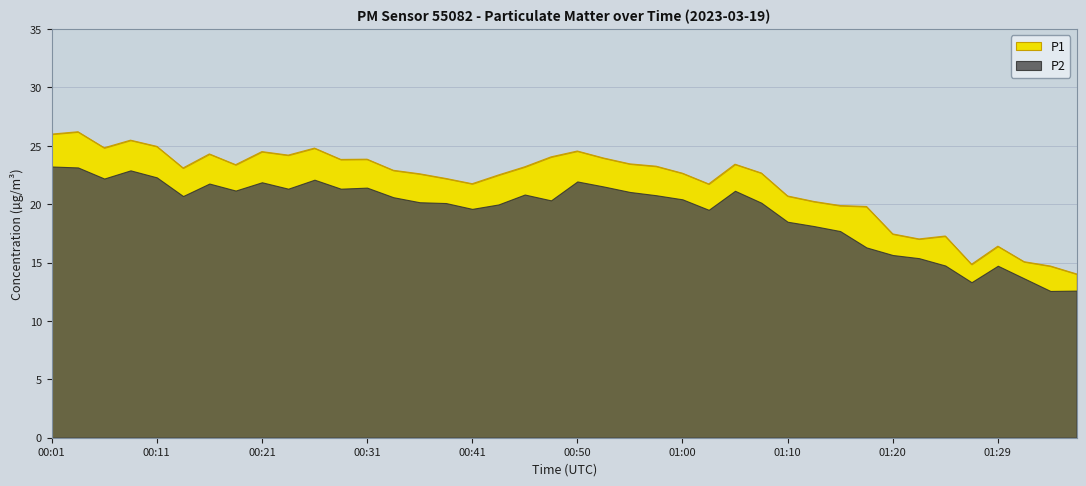

What is the minimum value shown in the chart?

14.0